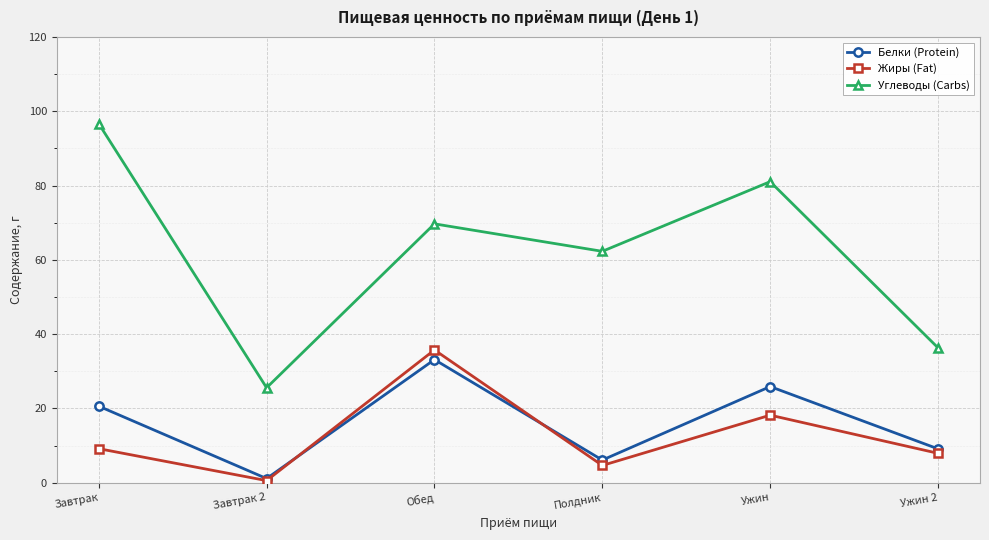

What position from the left is Ужин?

5